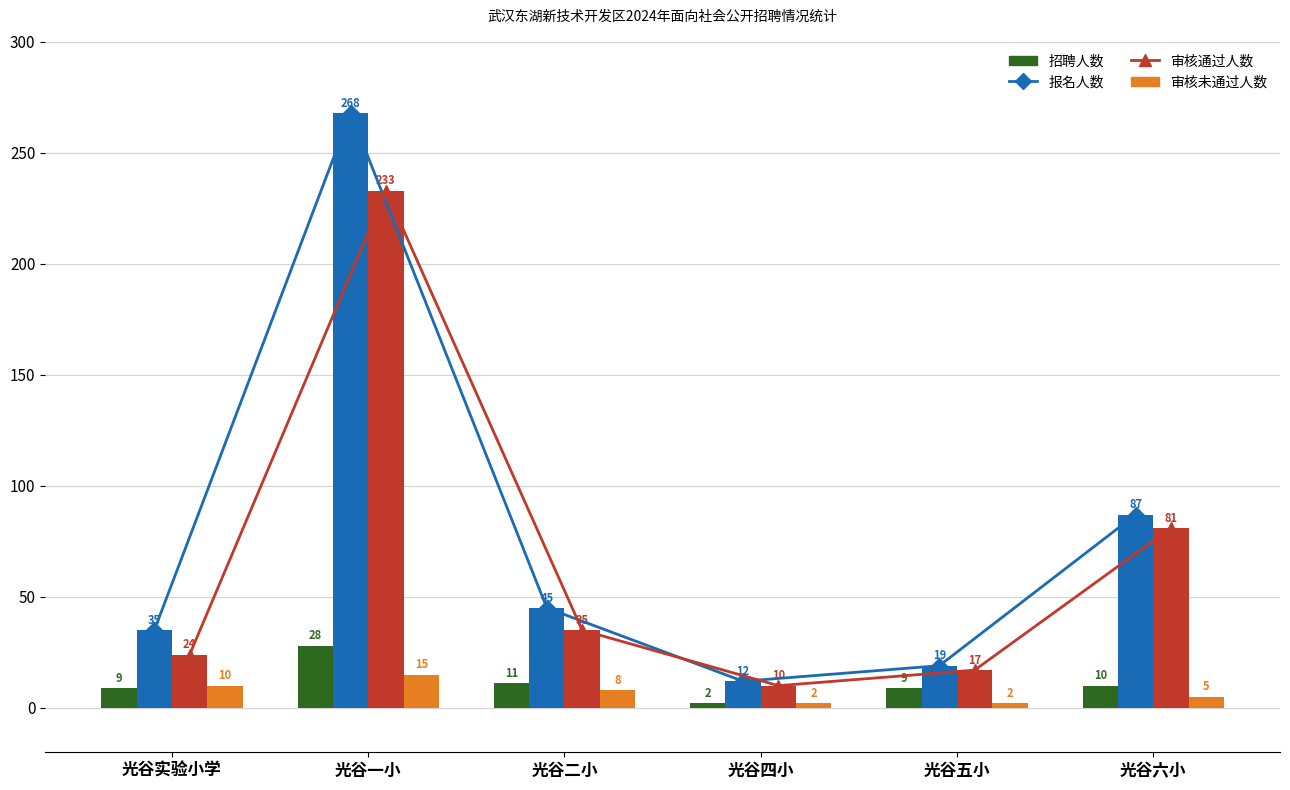

What is the difference between the second highest and second lowest values in the 报名人数 series?

68